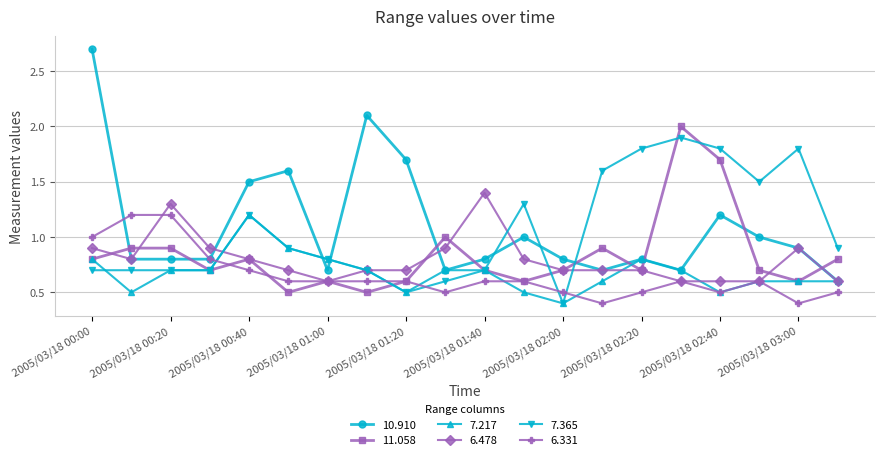

What is the difference between the maximum and minimum values in the 11.058 series?

1.5